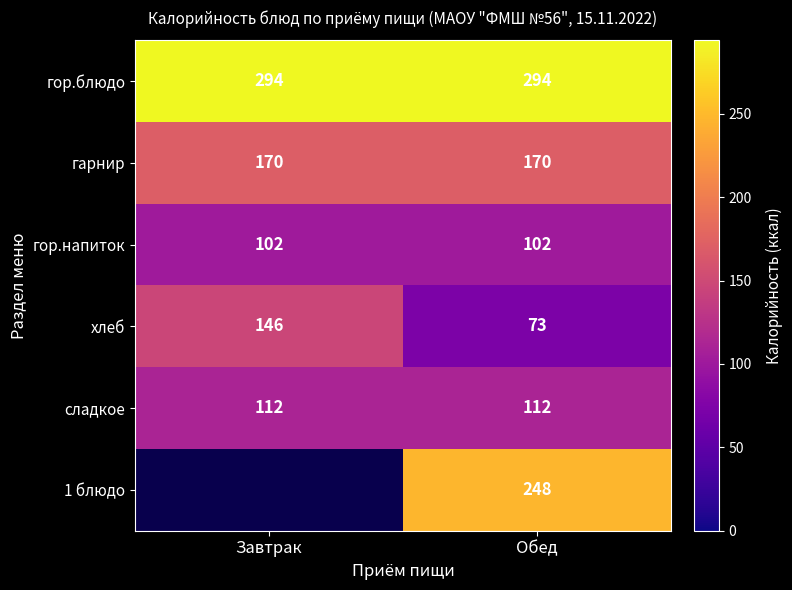

Is the value of сладкое at Обед greater than the value of гор.блюдо at Обед?

No